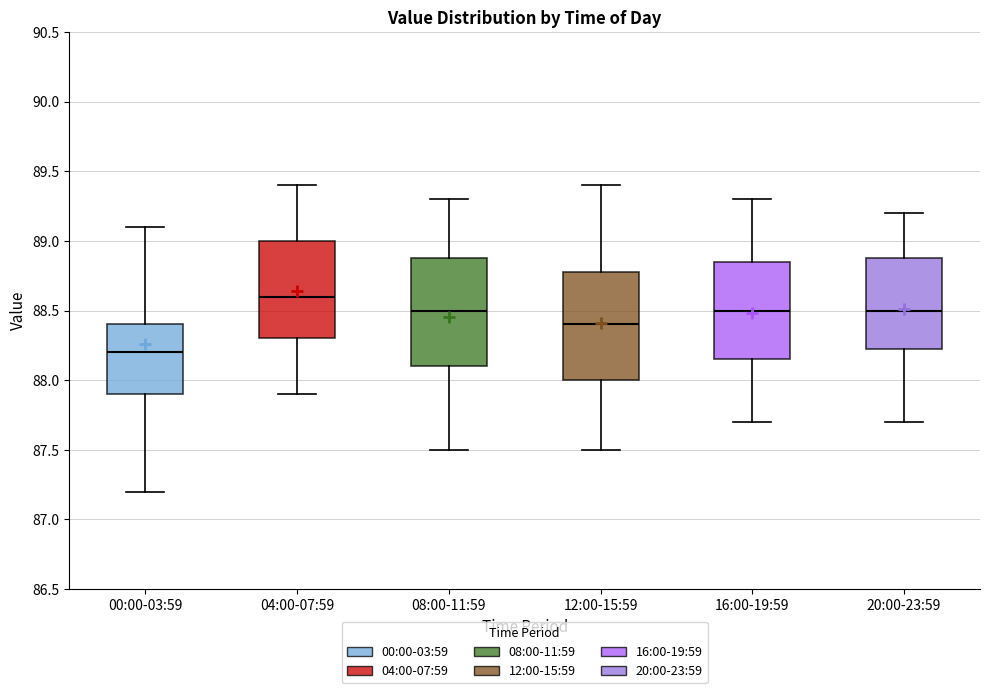

Where does the upper whisker of the box for 00:00-03:59 end on the y-axis? The values are not printed on the chart, so give them approximately, as read against the axis.

89.10